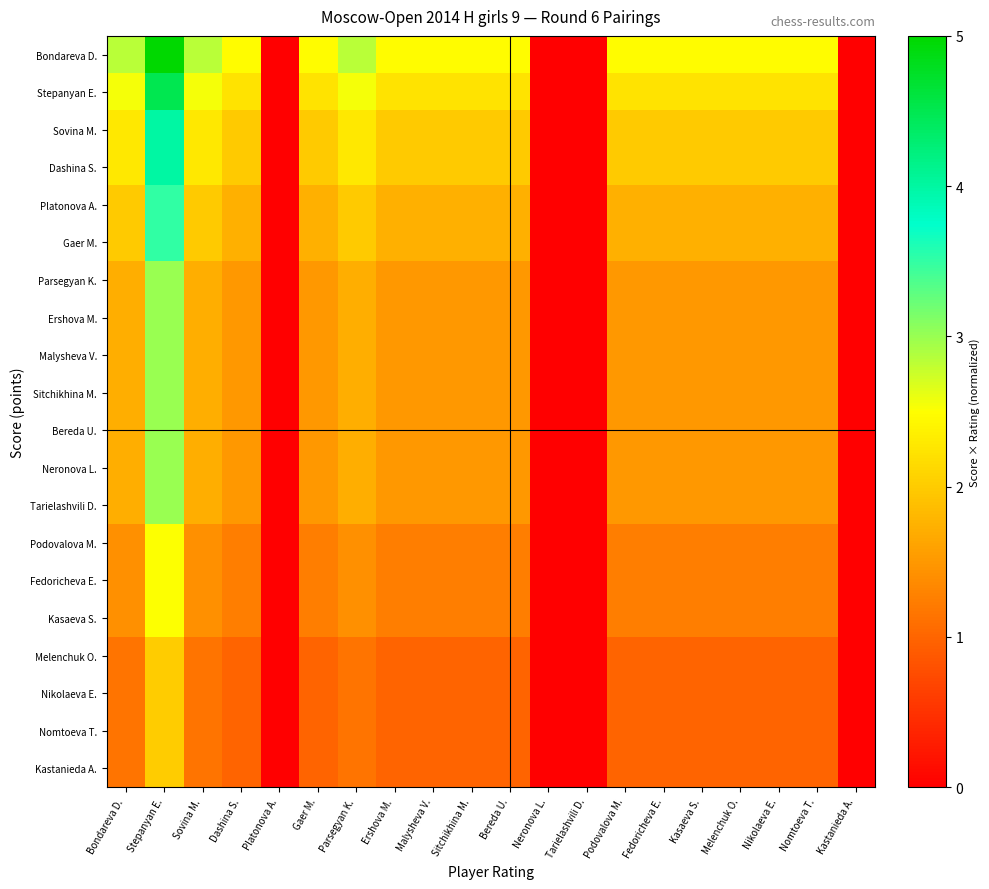

List the series in order of their peak value, lowest first.

Melenchuk O., Nikolaeva E., Nomtoeva T., Kastanieda A., Podovalova M., Fedoricheva E., Kasaeva S., Parsegyan K., Ershova M., Malysheva V., Sitchikhina M., Bereda U., Neronova L., Tarielashvili D., Platonova A., Gaer M., Sovina M., Dashina S., Stepanyan E., Bondareva D.